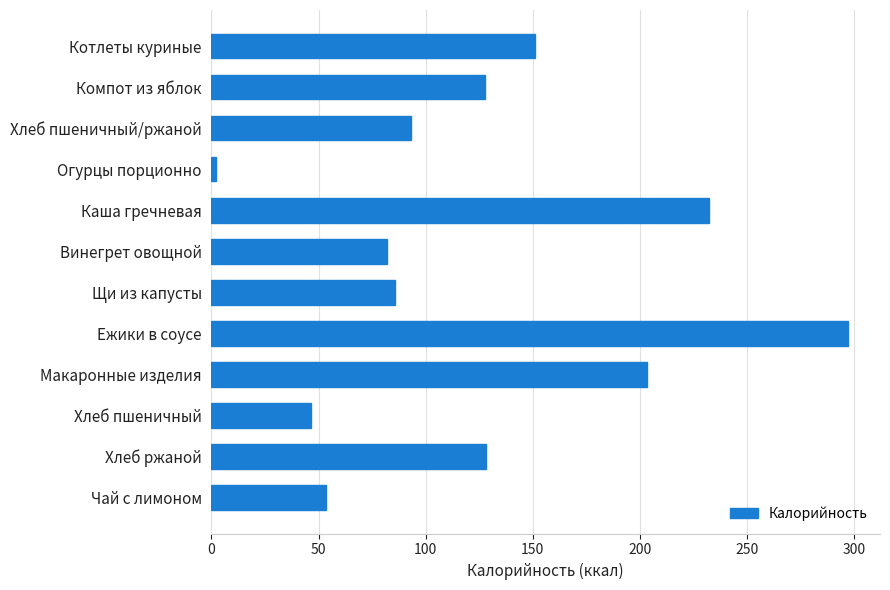

True or false: the data shows 30.0 at Хлеб пшеничный.

False